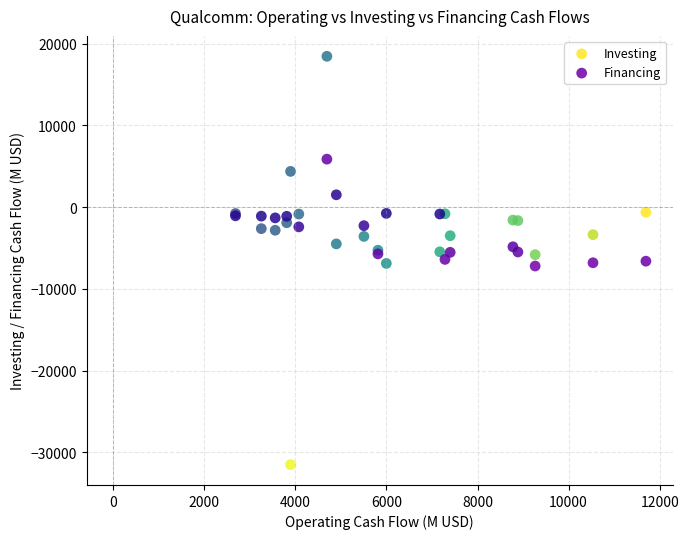

Which series has the largest Y range (max minus min)?

Financing